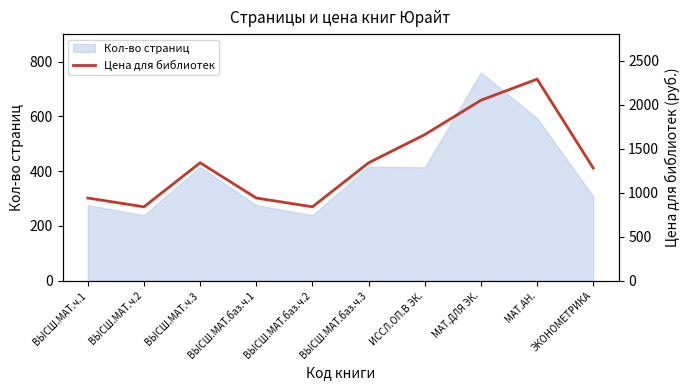

True or false: the data shows 2110 at ВЫСШ.МАТ.ч.3.

False